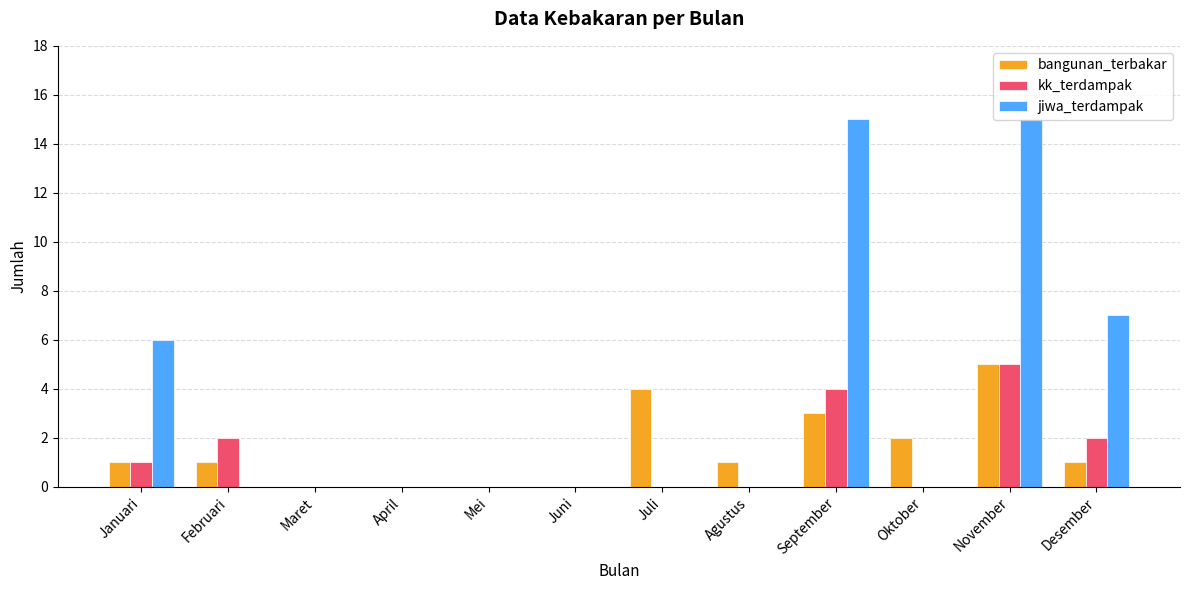

What is the sum of all bangunan_terbakar values?

18